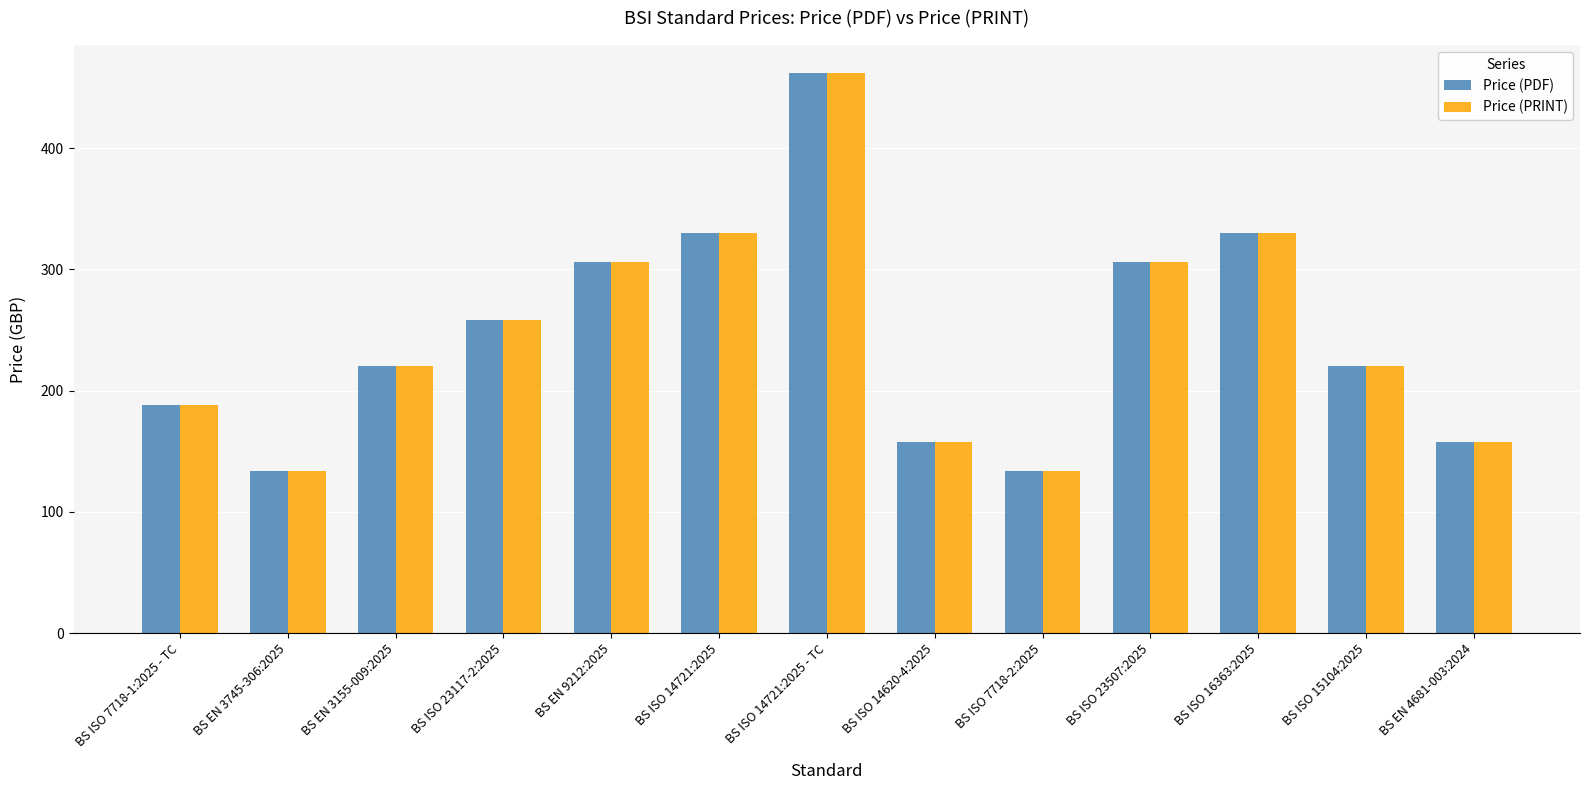

Does the chart contain any negative values?

No